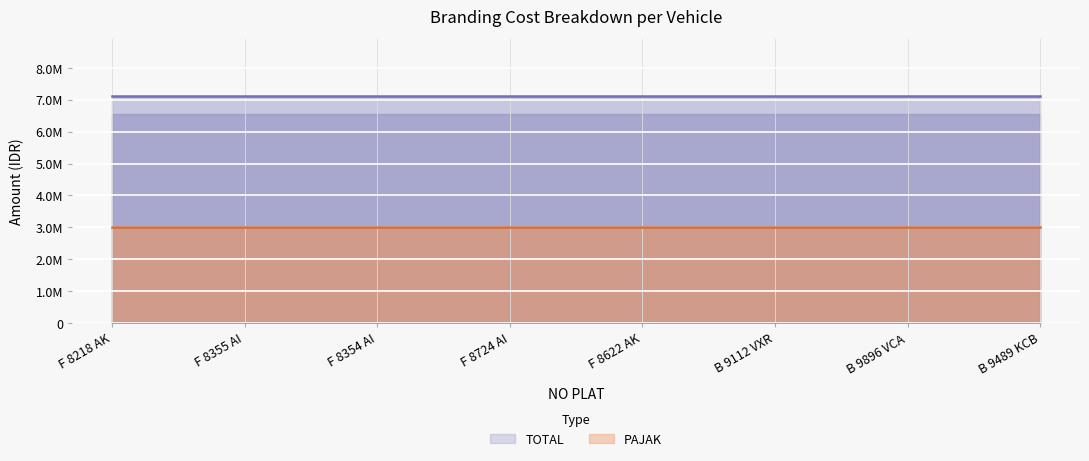

True or false: TOTAL and PAJAK intersect in this chart.

False